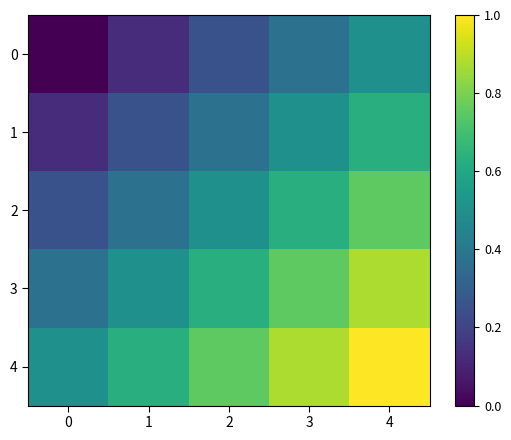

Reading right to left, list all the values displayed in this chart.

0: 4=0.5	3=0.4	2=0.2	1=0.1	0=0.0
1: 4=0.6	3=0.5	2=0.4	1=0.2	0=0.1
2: 4=0.8	3=0.6	2=0.5	1=0.4	0=0.2
3: 4=0.9	3=0.8	2=0.6	1=0.5	0=0.4
4: 4=1.0	3=0.9	2=0.8	1=0.6	0=0.5